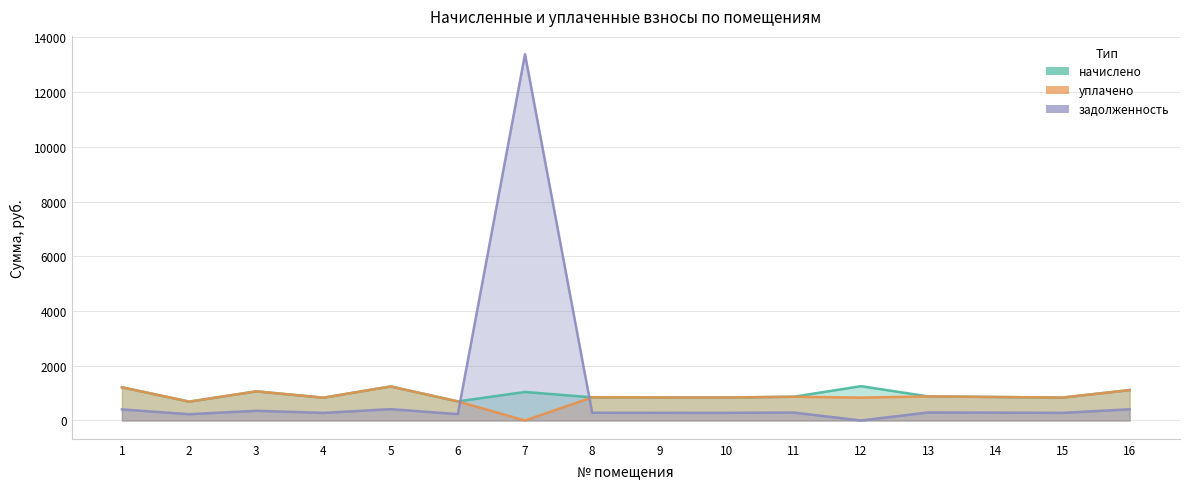

Which series has the largest total across all categories?

задолженность